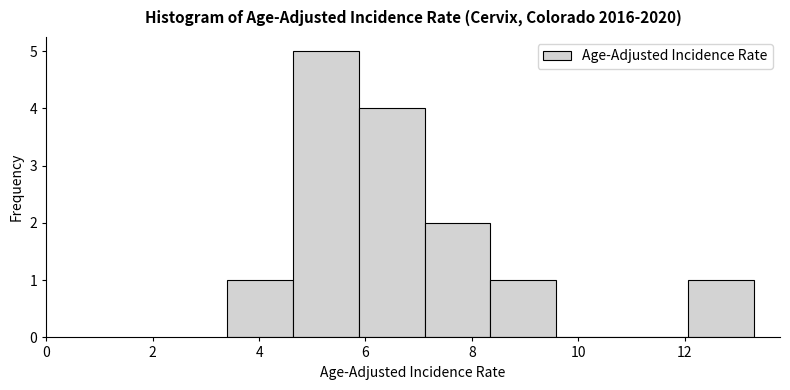

Over which range of the x-axis is the bar tallest?

4.6 to 5.8